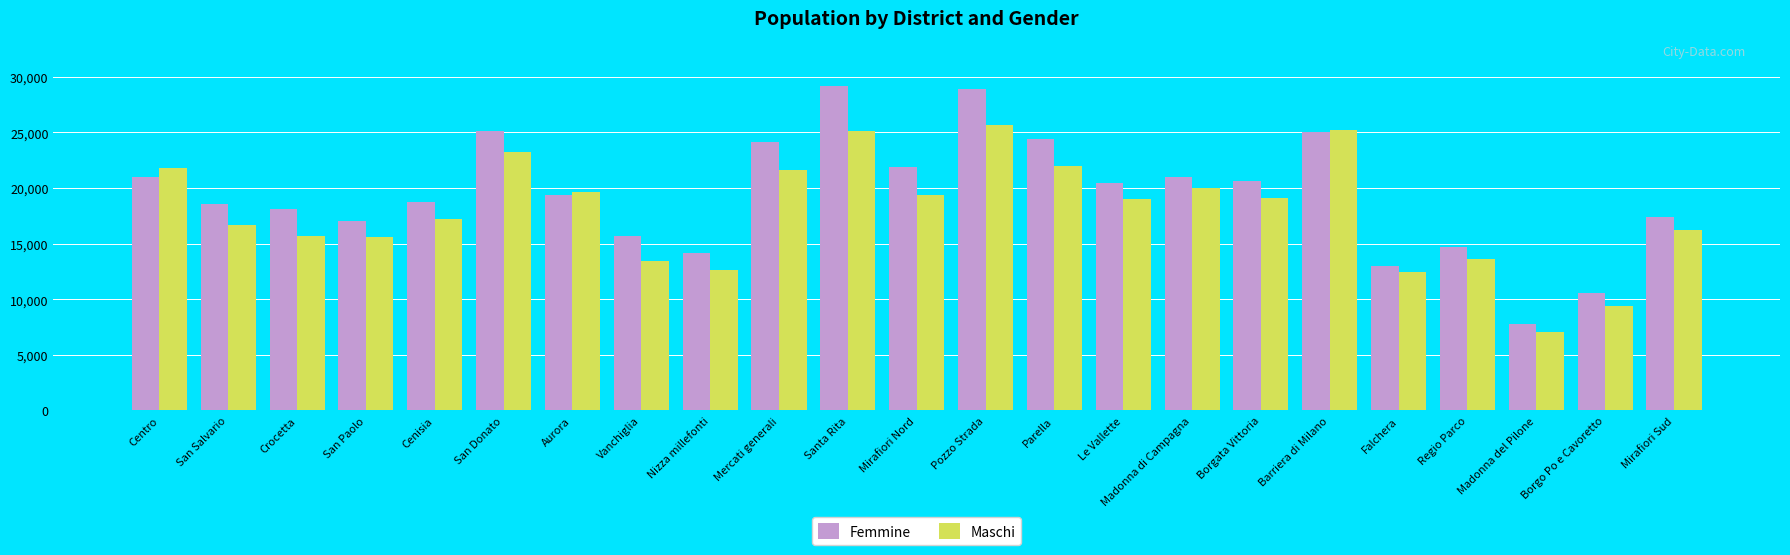

What are all the series names shown in the legend?

Femmine, Maschi